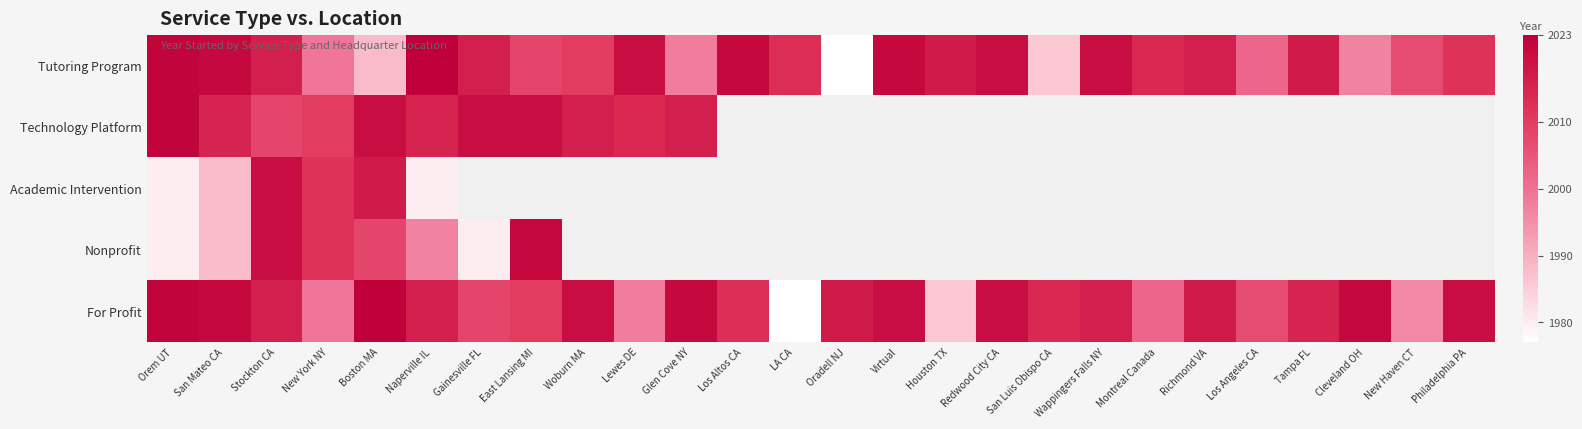

What is the approximate value of Tutoring Program at Stockton CA?

2016.0